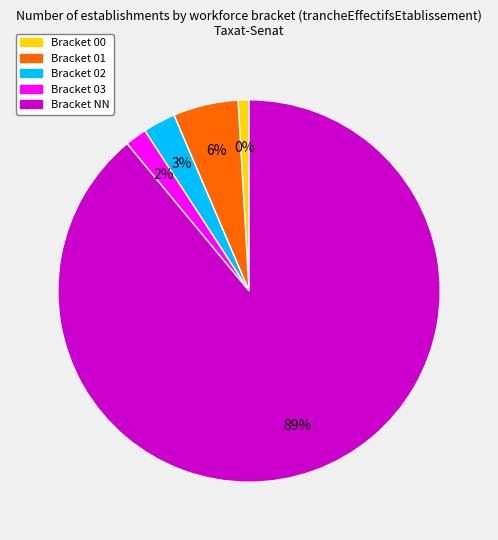

Count the number of slices in the pie.

5